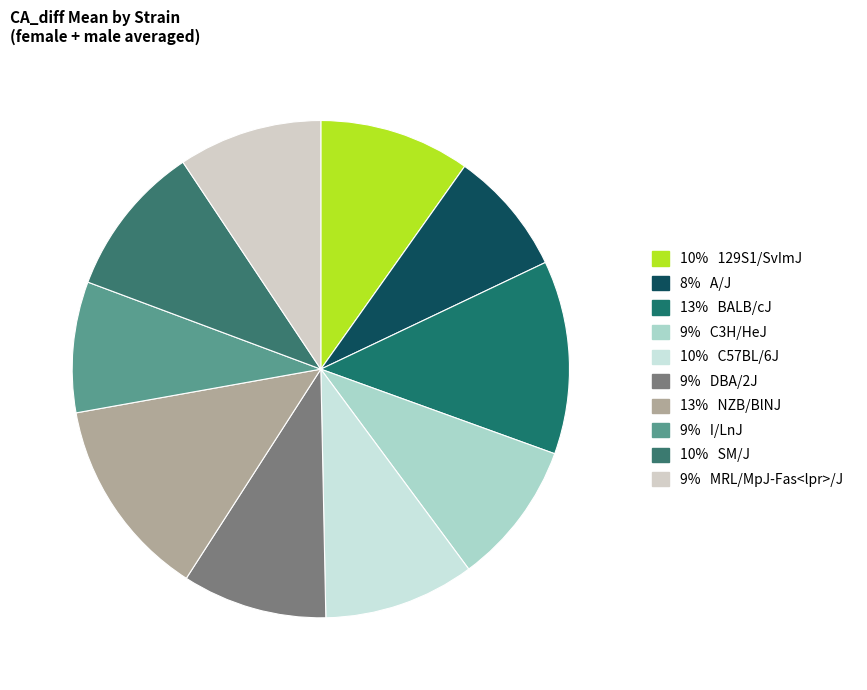

How many slices are in this pie chart?

10